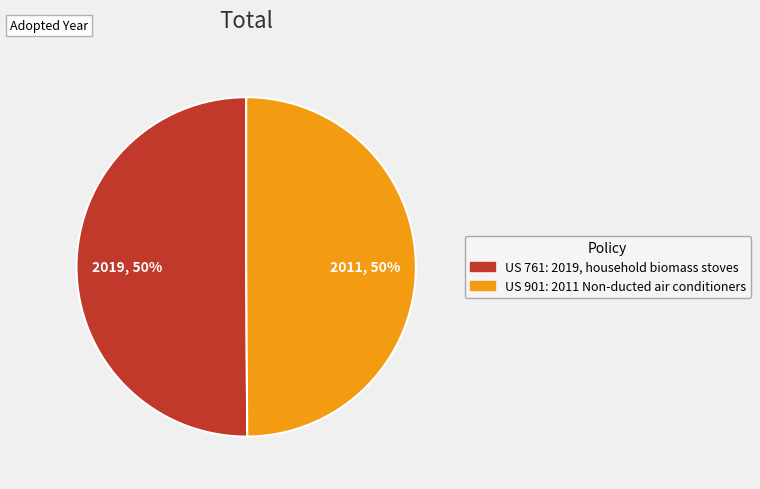

The US 901: 2011 Non-ducted air conditioners slice represents 65% of the pie. True or false?

False